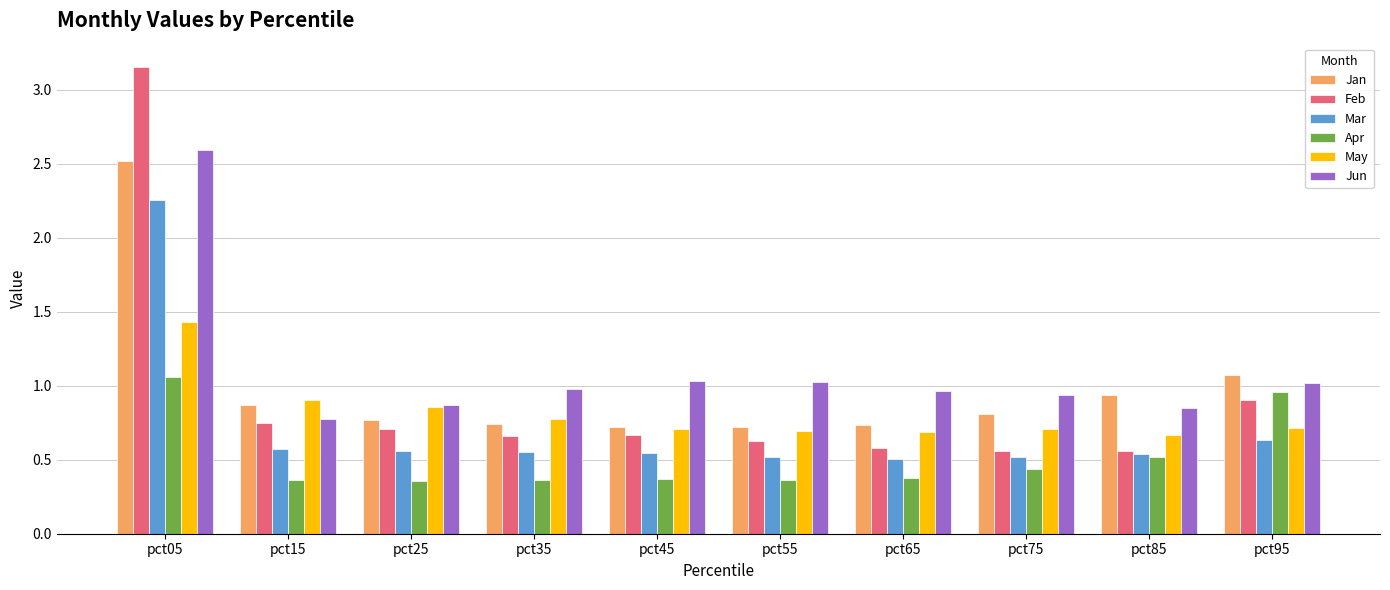

True or false: Feb has a value of 0.9 at pct55.

False